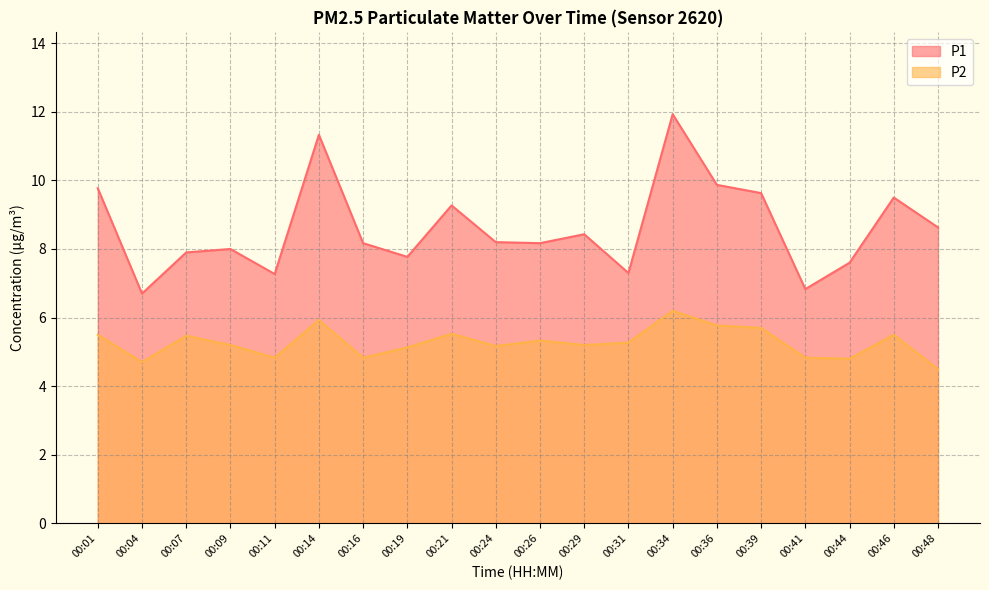

List the series in order of their overall mean, highest first.

P1, P2